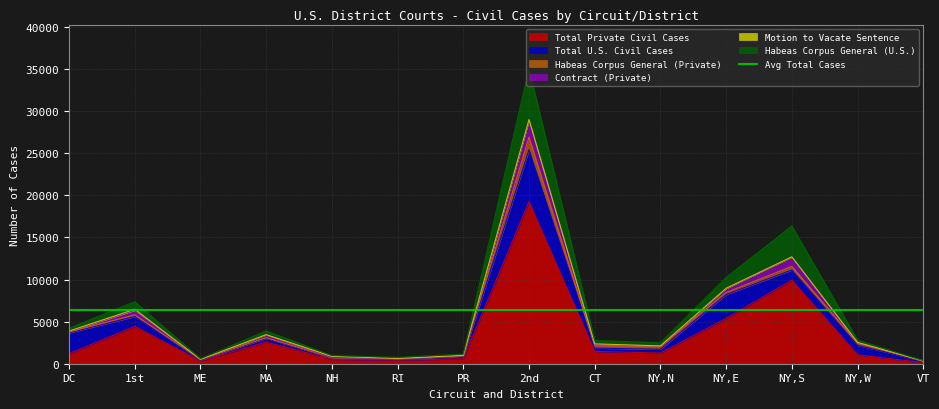

The Total Private Civil Cases series shows 3175 at NY,E. True or false?

False